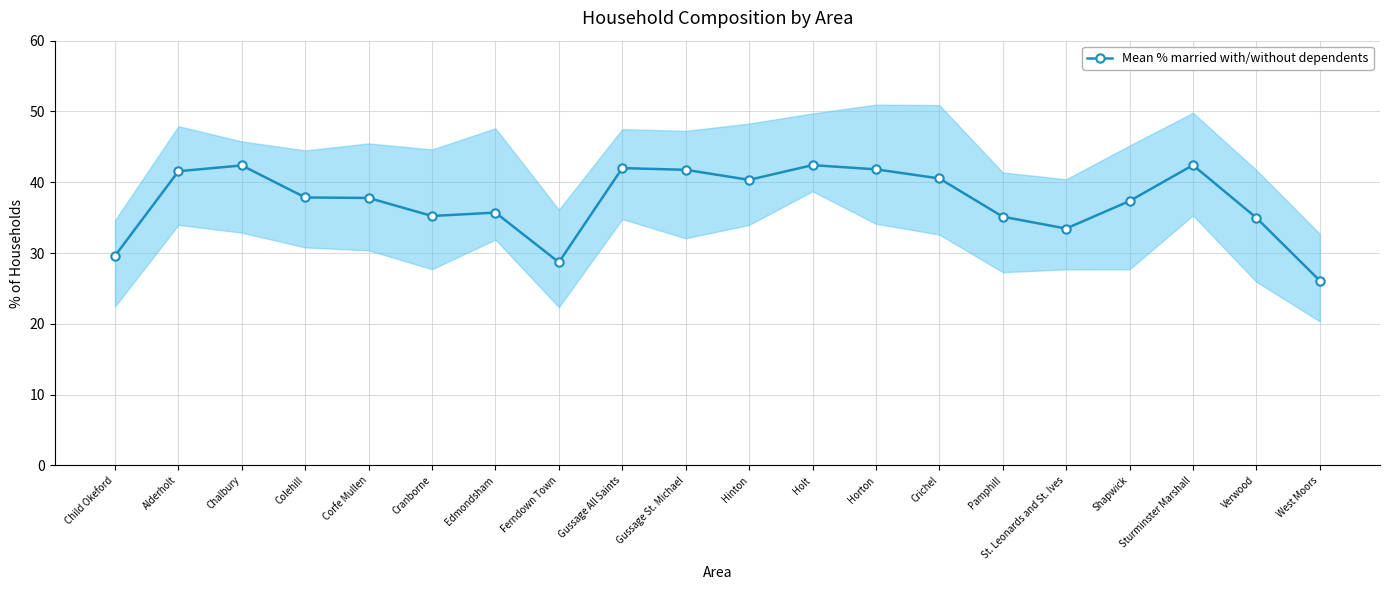

List the labels in order of value, largest first.

Holt, Sturminster Marshall, Chalbury, Gussage All Saints, Horton, Gussage St. Michael, Alderholt, Crichel, Hinton, Colehill, Corfe Mullen, Shapwick, Edmondsham, Cranborne, Pamphill, Verwood, St. Leonards and St. Ives, Child Okeford, Ferndown Town, West Moors